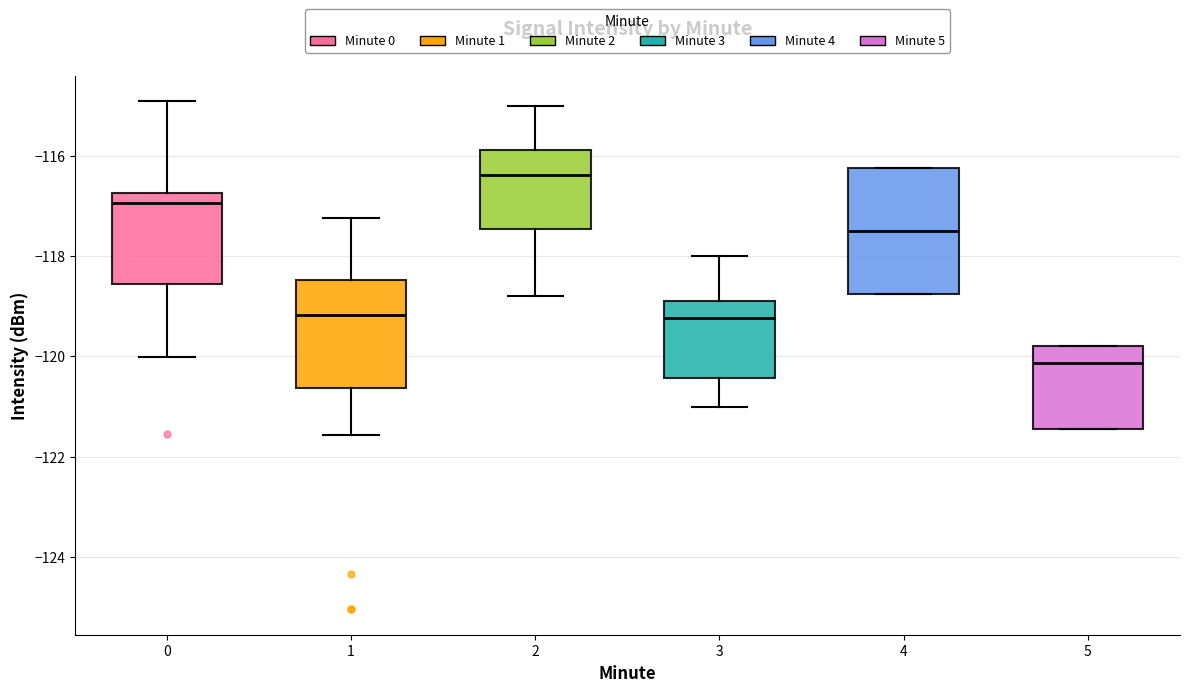

Comparing the boxes themselves (not the whiskers), which one is the tallest?

4